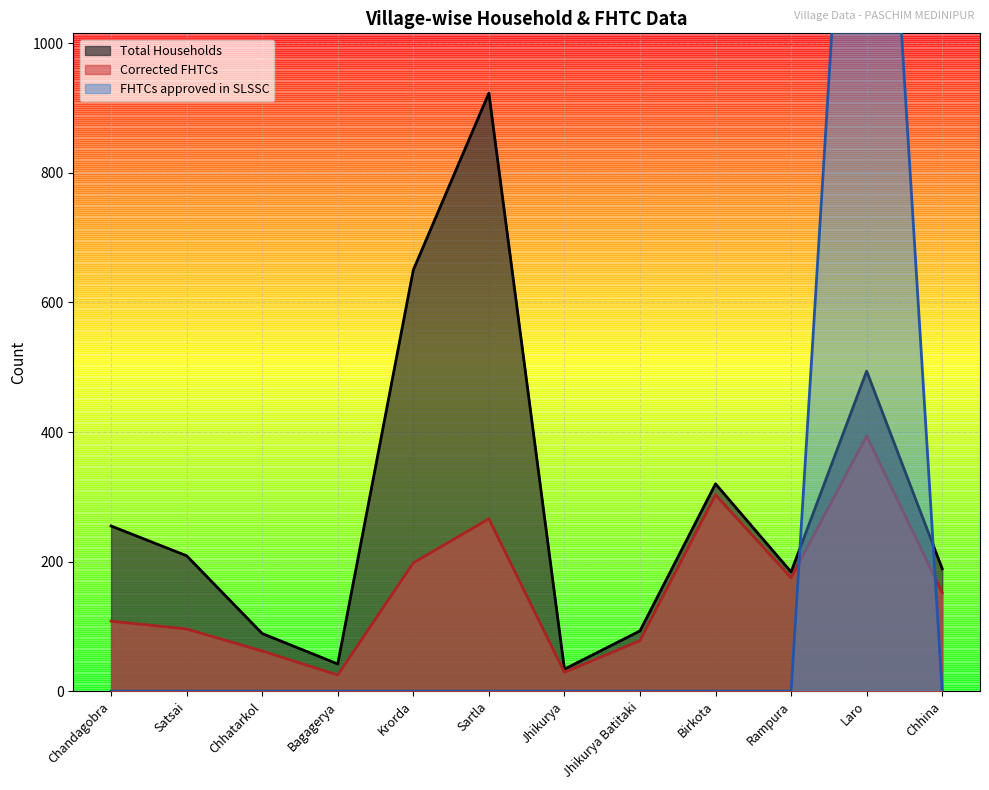

Which category has the lowest value in the FHTCs approved in SLSSC series?

Chandagobra